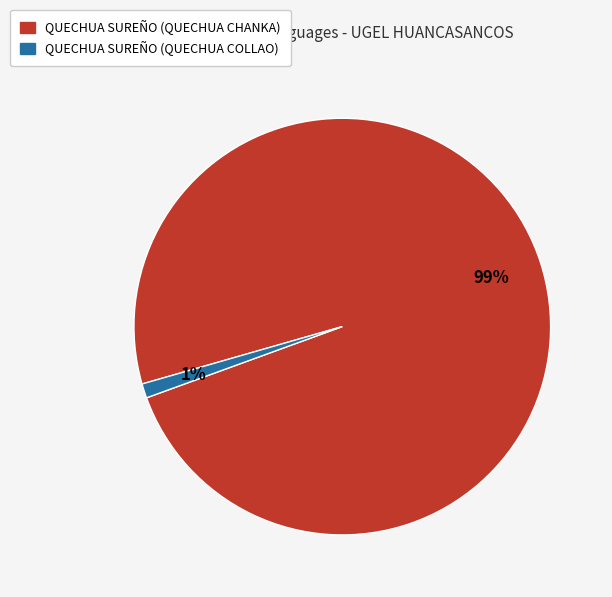

True or false: QUECHUA SUREÑO (QUECHUA CHANKA) accounts for 99% of the total.

True